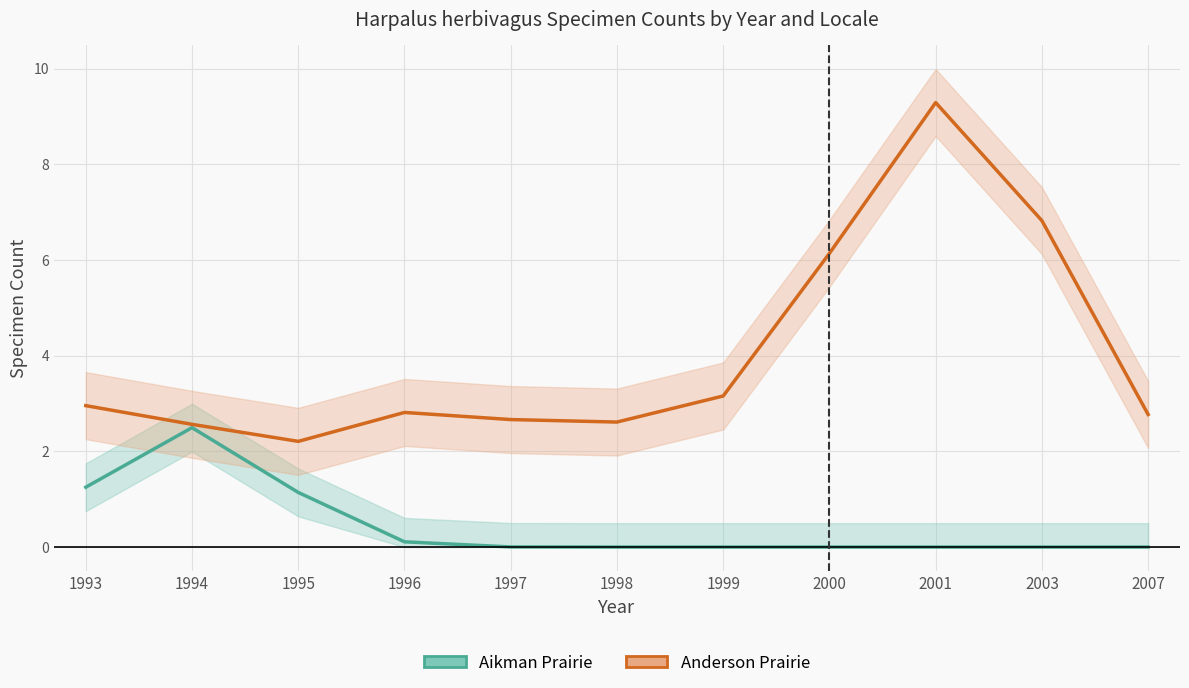

How many lines are shown in the chart?

2